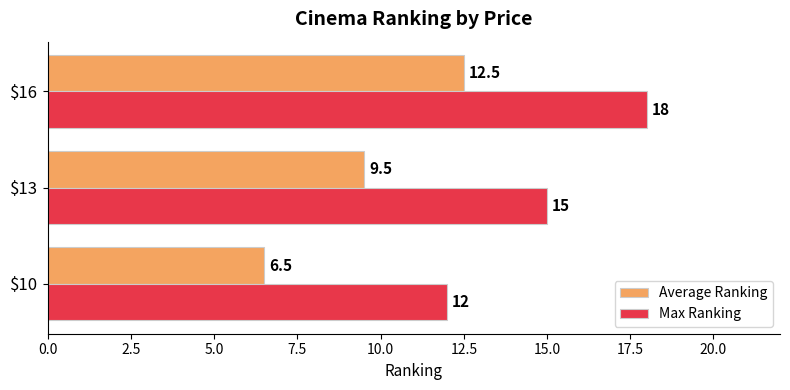

Rank the categories by Average Ranking value from lowest to highest.

$10, $13, $16